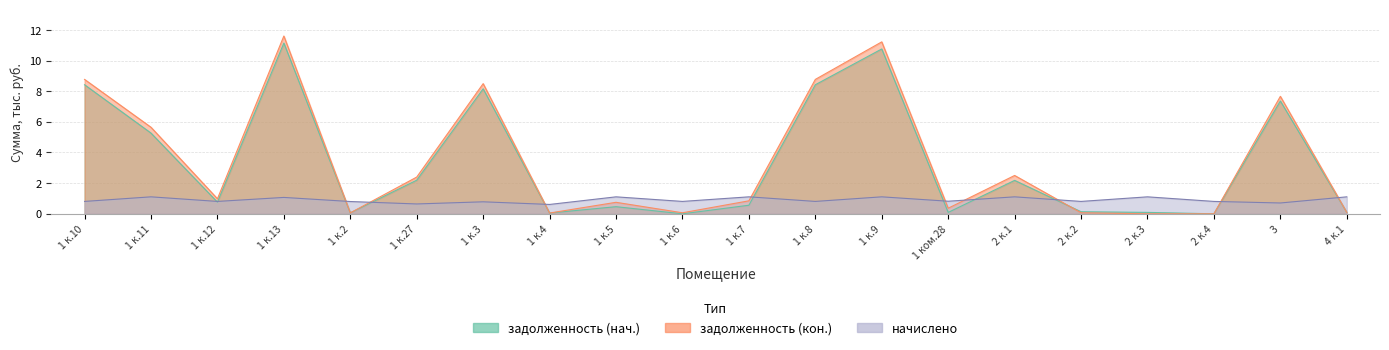

True or false: задолженность (нач.) and начислено cross at least once.

True